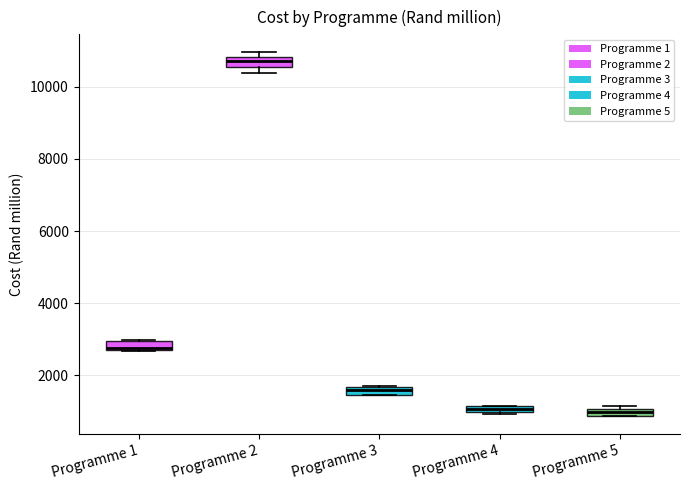

Which box's median line is the highest?

Programme 2